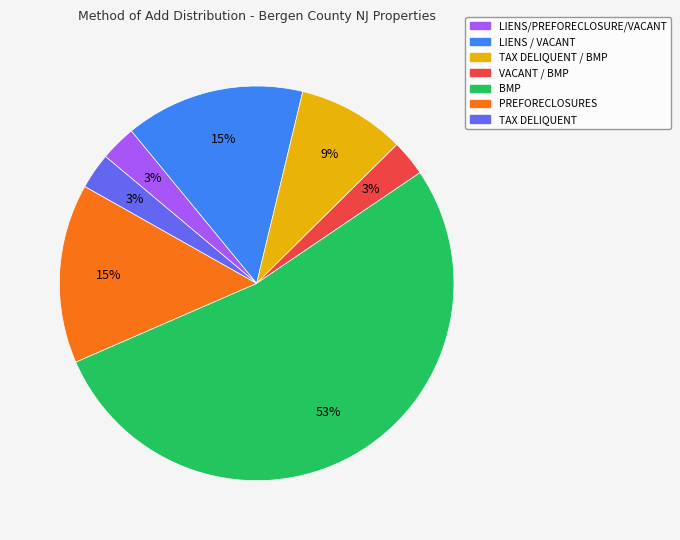

Is there any slice that represents more than half of the pie?

Yes